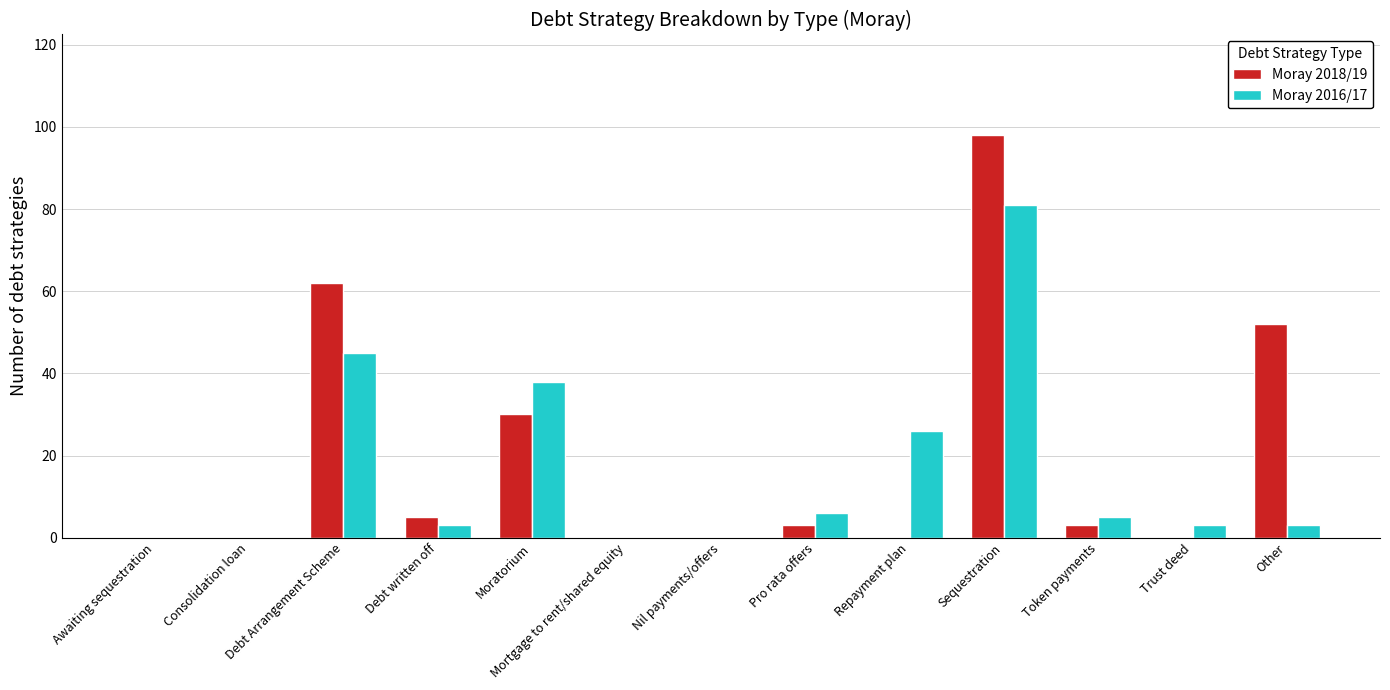

Reading right to left, transcribe all the data shown in this chart.

Moray 2018/19: Other=52	Trust deed=0	Token payments=3	Sequestration=98	Repayment plan=0	Pro rata offers=3	Nil payments/offers=0	Mortgage to rent/shared equity=0	Moratorium=30	Debt written off=5	Debt Arrangement Scheme=62	Consolidation loan=0	Awaiting sequestration=0
Moray 2016/17: Other=3	Trust deed=3	Token payments=5	Sequestration=81	Repayment plan=26	Pro rata offers=6	Nil payments/offers=0	Mortgage to rent/shared equity=0	Moratorium=38	Debt written off=3	Debt Arrangement Scheme=45	Consolidation loan=0	Awaiting sequestration=0